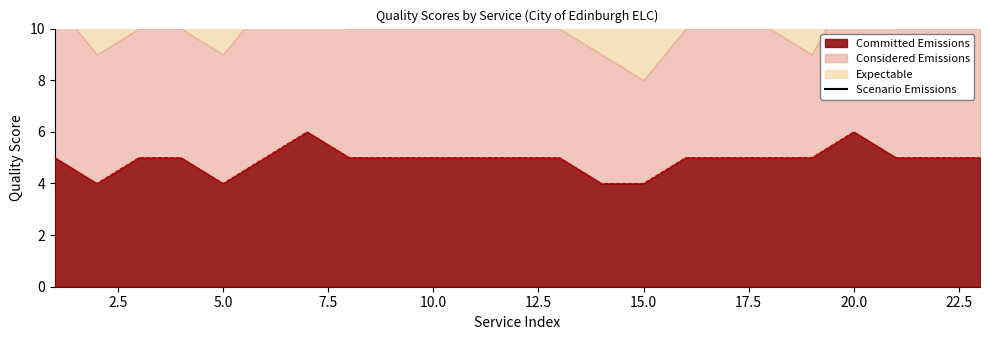

The Committed Emissions series shows 6 at 20.0. True or false?

True